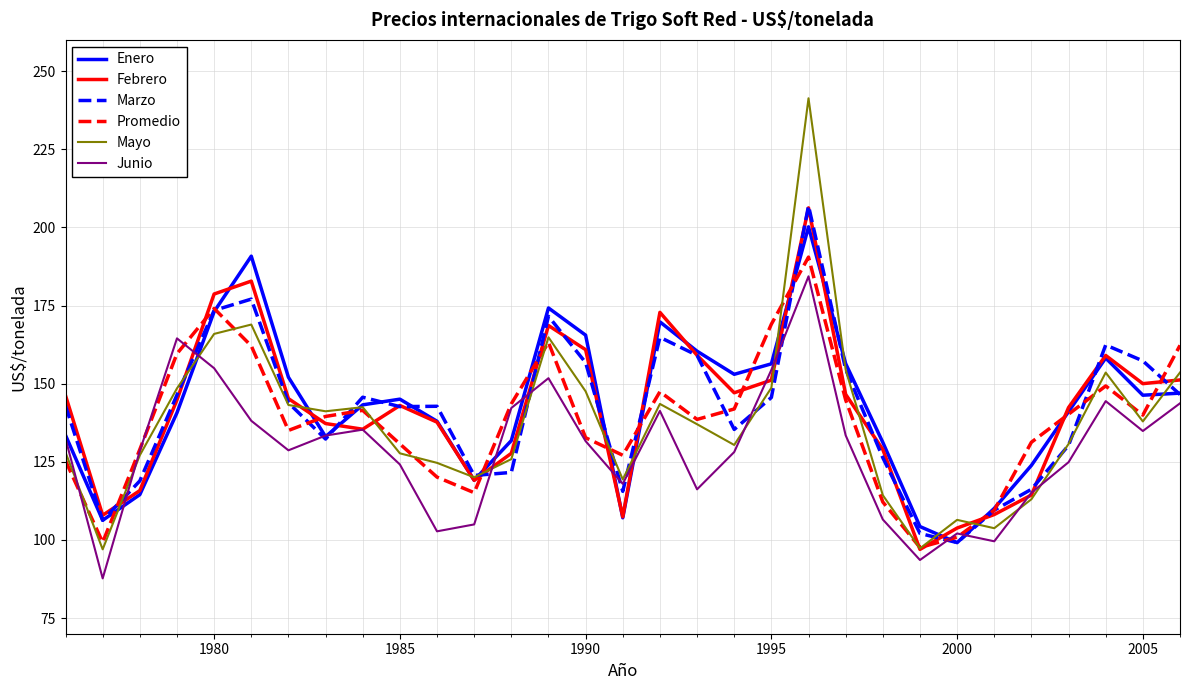

What is the maximum value for Enero?

200.2